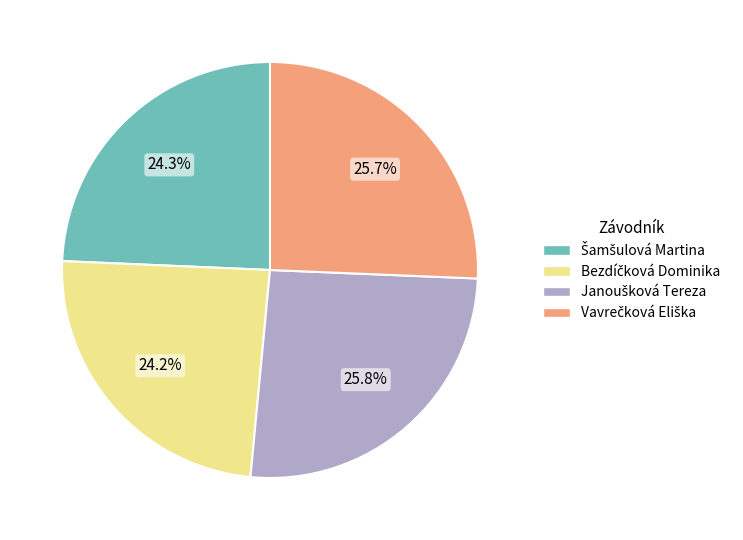

Is there a majority slice in this chart?

No